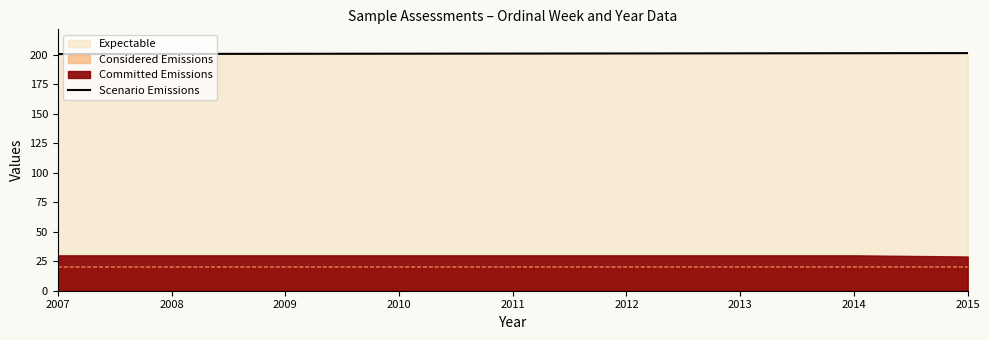

How many values are between 200 and 201?

4